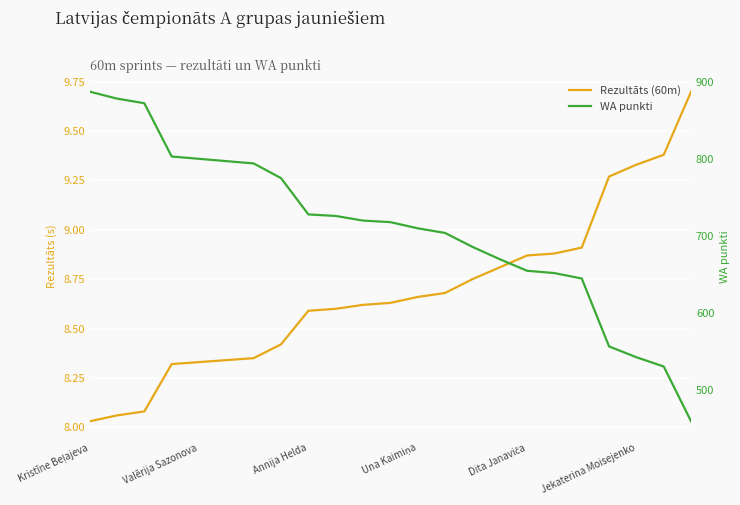

What is the average value of the WA punkti series?

709.2